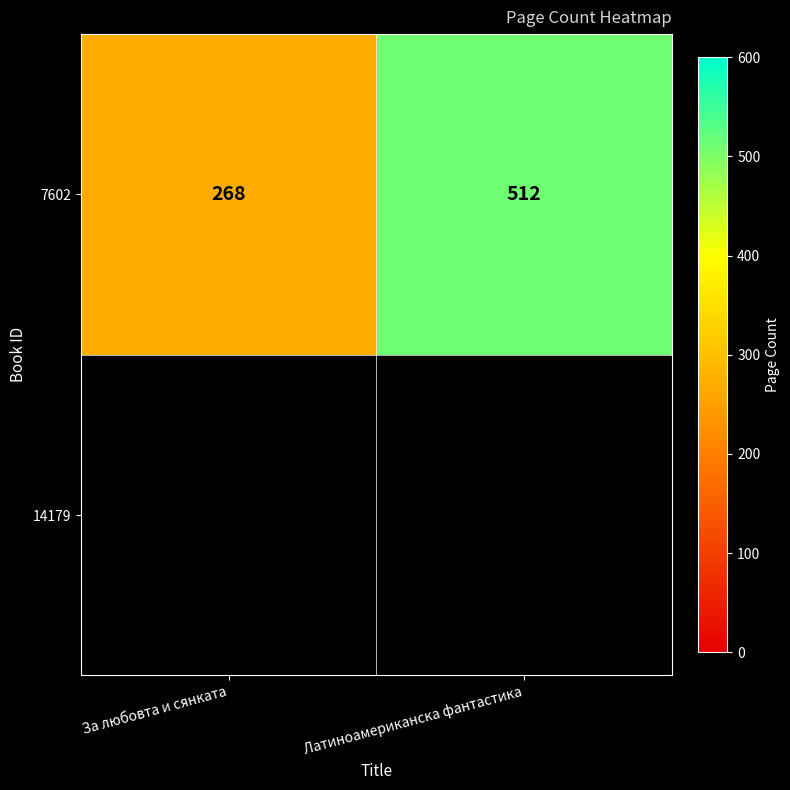

What is the change in value from За любовта и сянката to Латиноамериканска фантастика?

+244